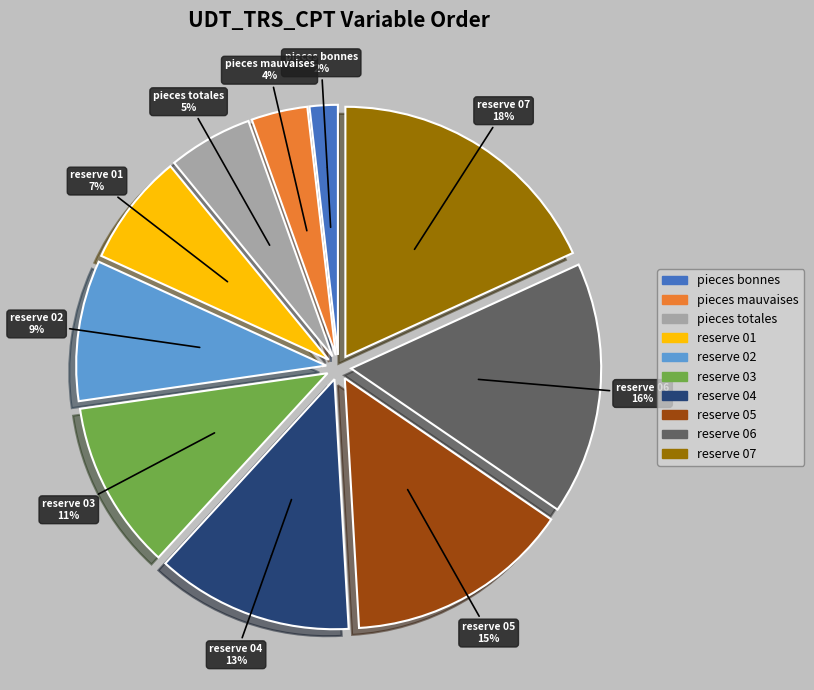

The CPT_PIECES_TOTALES slice represents 5% of the pie. True or false?

True